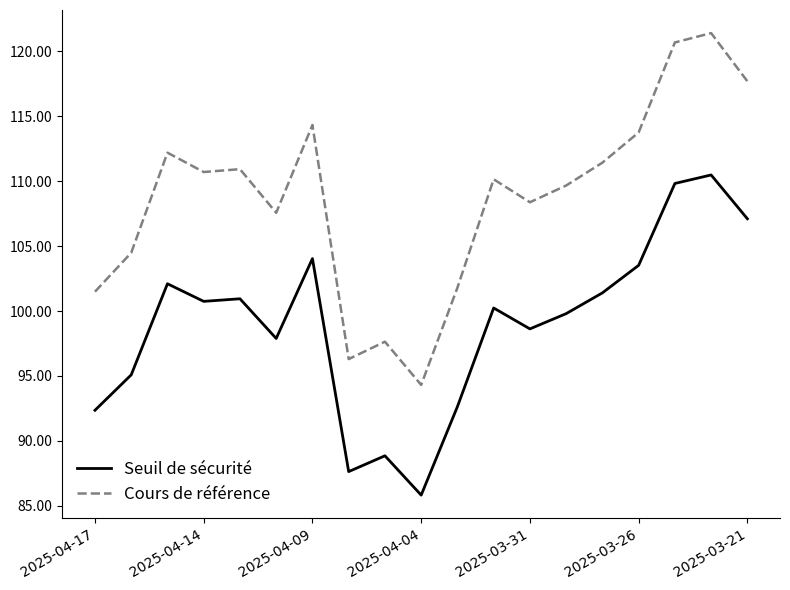

Rank the series by their average value, from lowest to highest.

Seuil de sécurité, Cours de référence